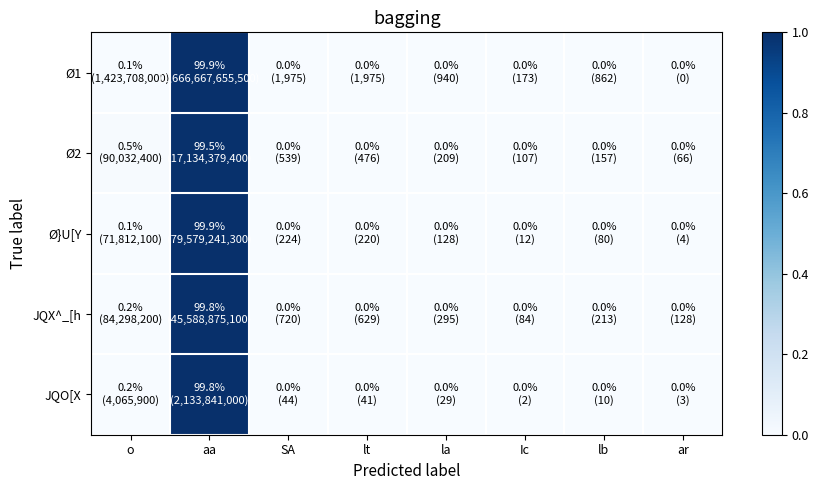

Reading left to right, list all the values displayed in this chart.

Ø1: o=0.0	aa=1.0	SA=0.0	lt=0.0	la=0.0	Ic=0.0	lb=0.0	ar=0.0
Ø2: o=0.0	aa=1.0	SA=0.0	lt=0.0	la=0.0	Ic=0.0	lb=0.0	ar=0.0
Ø}U[Y: o=0.0	aa=1.0	SA=0.0	lt=0.0	la=0.0	Ic=0.0	lb=0.0	ar=0.0
JQX^_[h: o=0.0	aa=1.0	SA=0.0	lt=0.0	la=0.0	Ic=0.0	lb=0.0	ar=0.0
JQO[X: o=0.0	aa=1.0	SA=0.0	lt=0.0	la=0.0	Ic=0.0	lb=0.0	ar=0.0